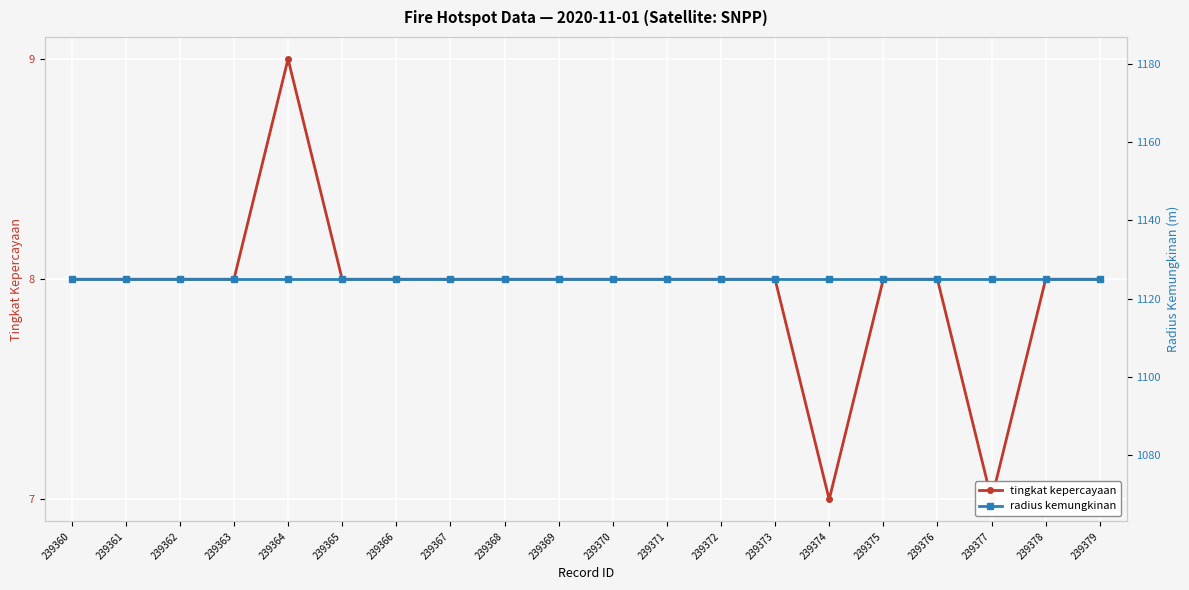

The value of radius kemungkinan at 239366 is 261. True or false?

False